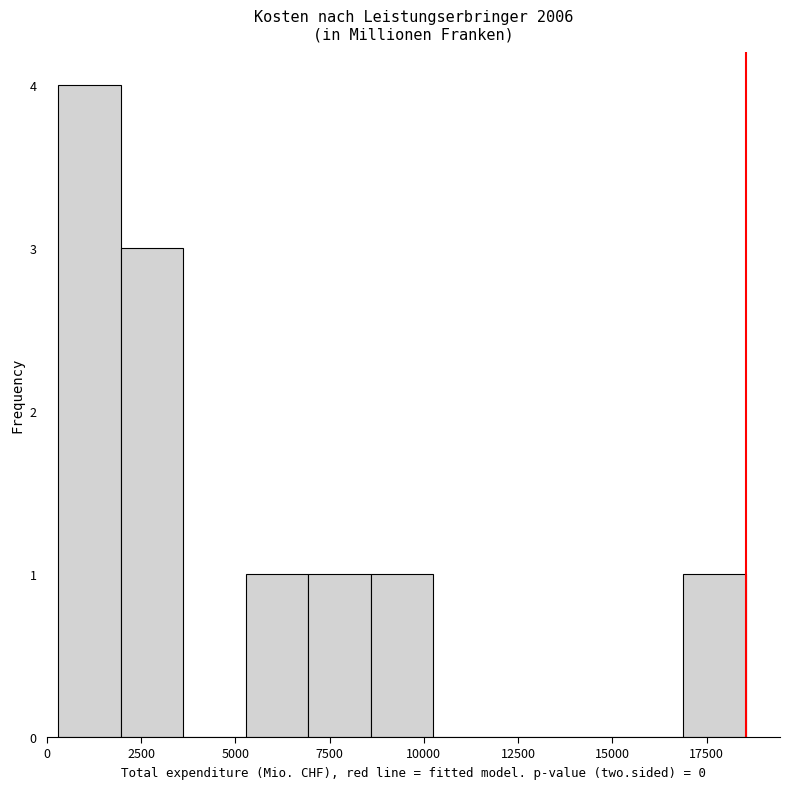

Read against the x-axis, roughly where is the centre of the tallest bar?

1000